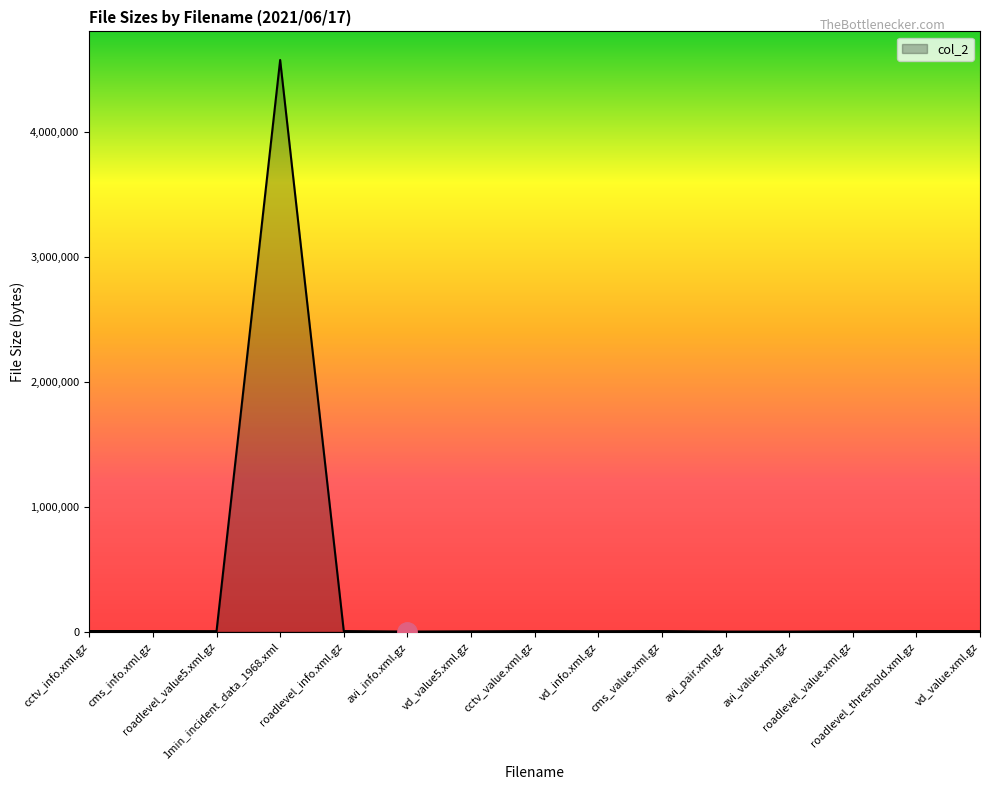

What is the difference between the values at cctv_info.xml.gz and avi_info.xml.gz?

4136